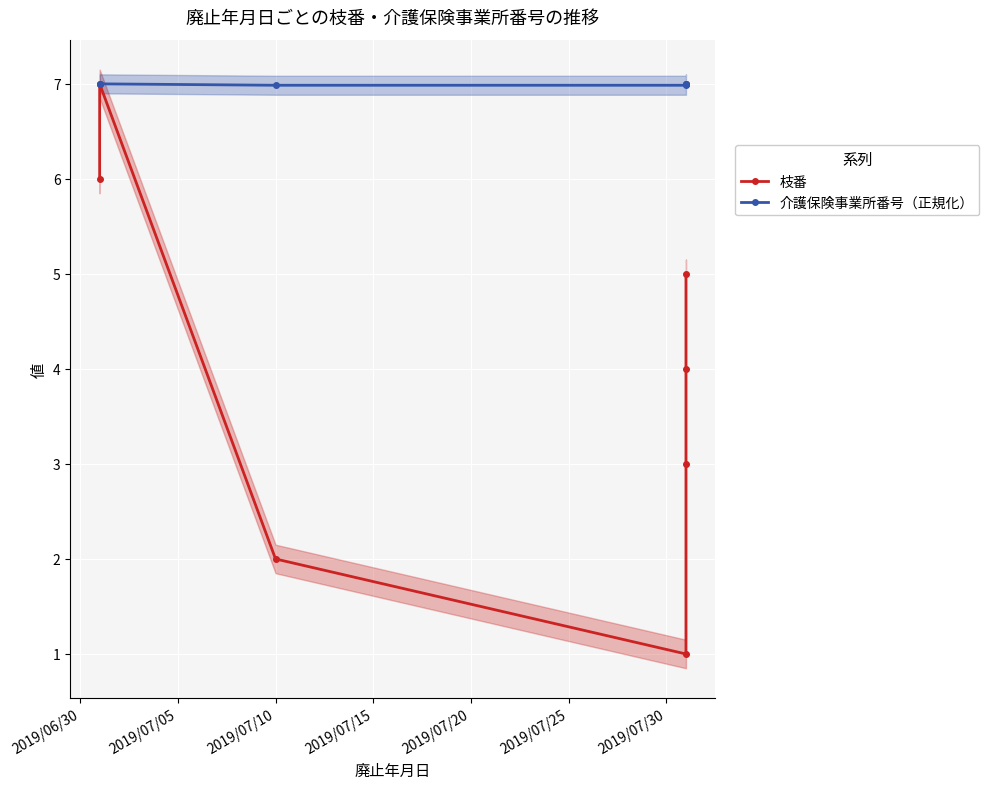

True or false: 介護保険事業所番号（正規化） has more than 0 interior local peaks.

False